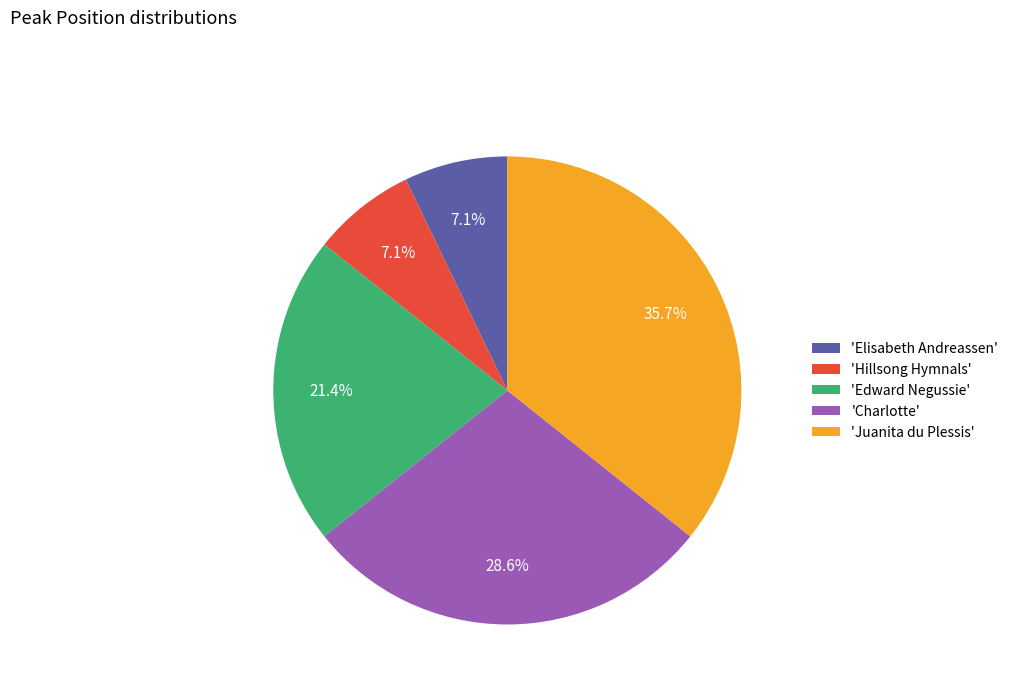

Combined, do 'Juanita du Plessis' and 'Hillsong Hymnals' account for over 50%?

No